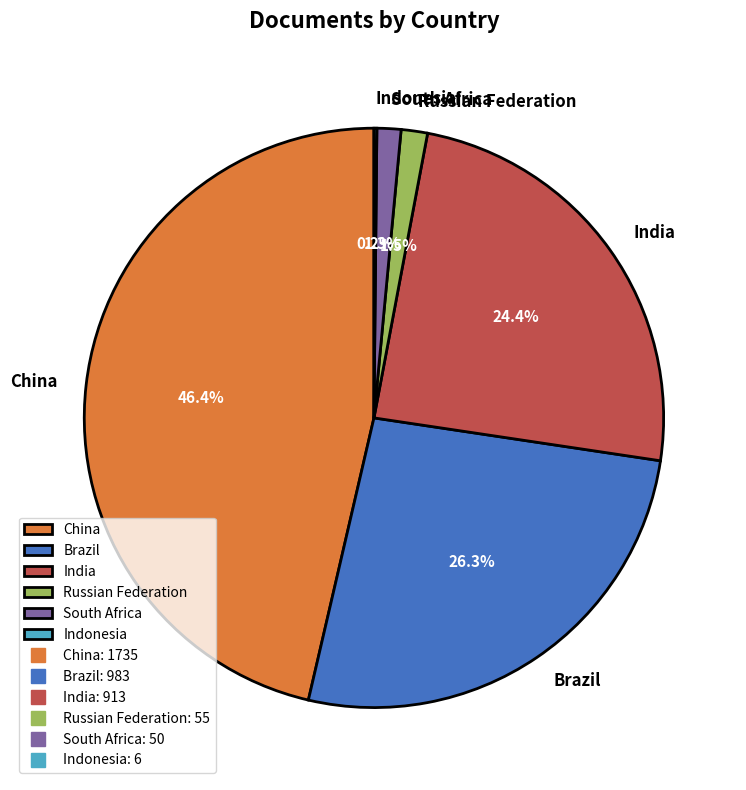

The India slice represents 24% of the pie. True or false?

True